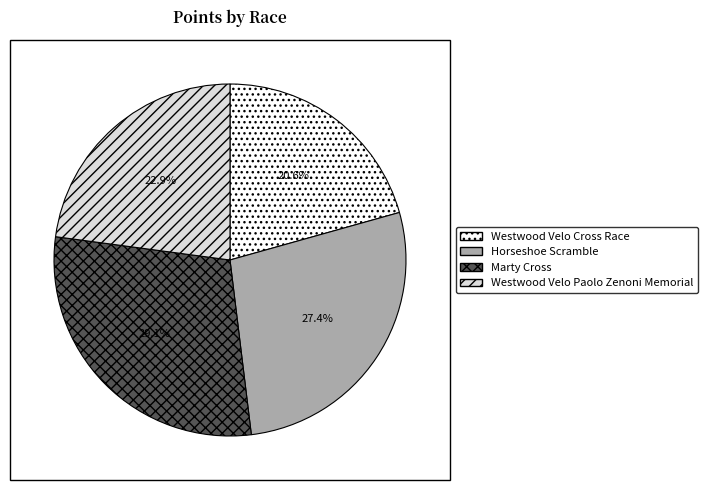

What is the smallest slice in the pie chart?

Westwood Velo Cross Race